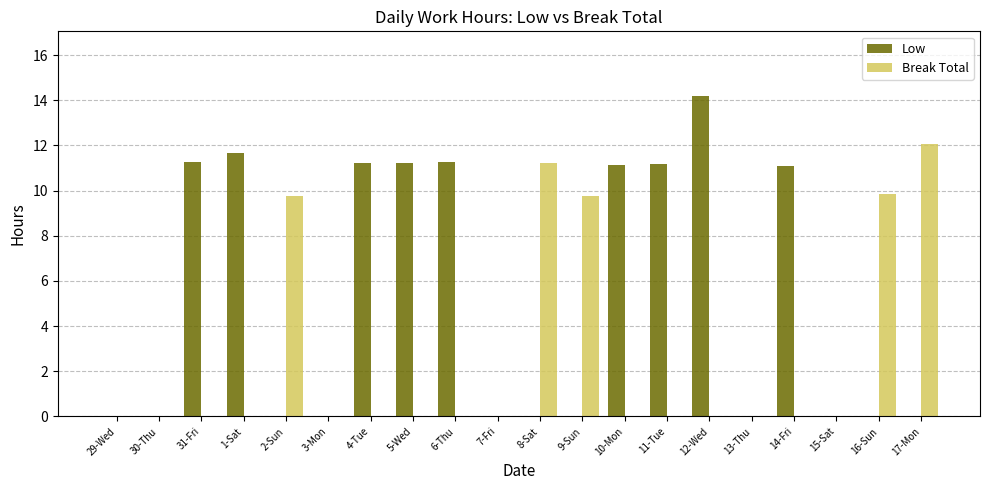

Which series has the largest total across all categories?

Low